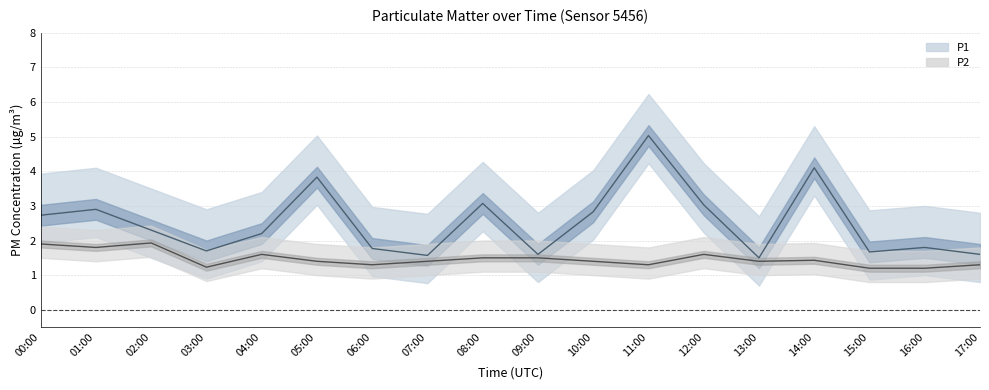

The value of P2 at 13:00 is 1.4. True or false?

True